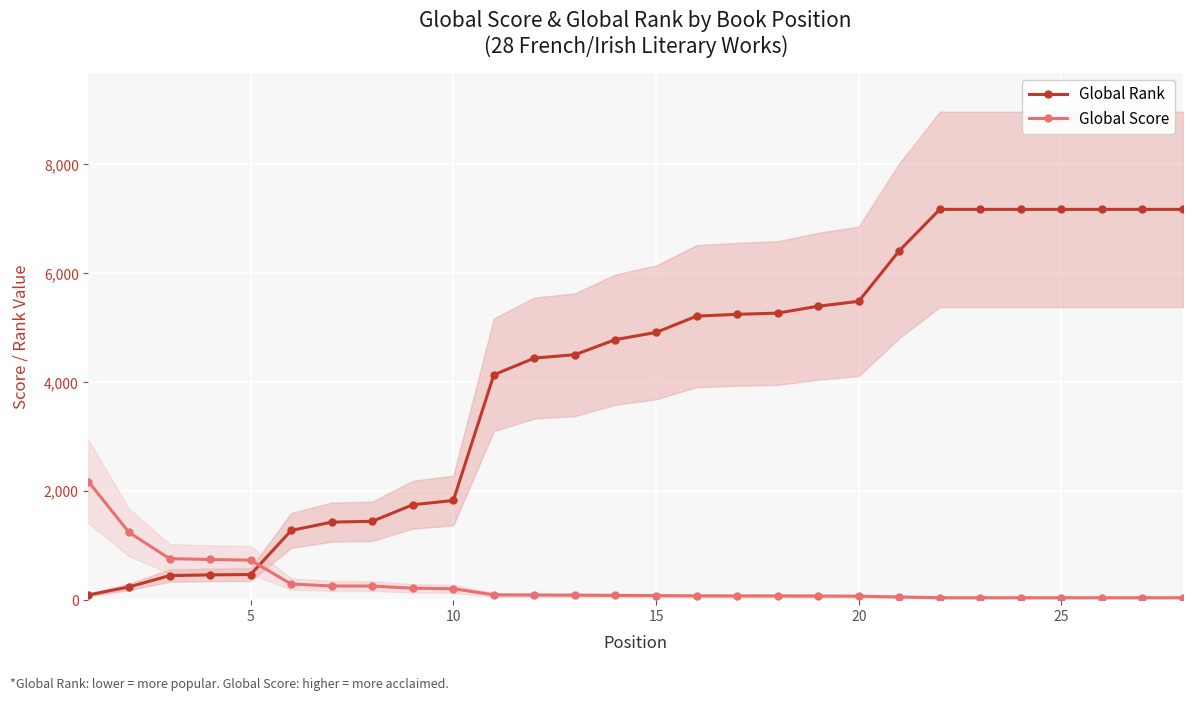

What is the maximum value for Global Rank?

7175